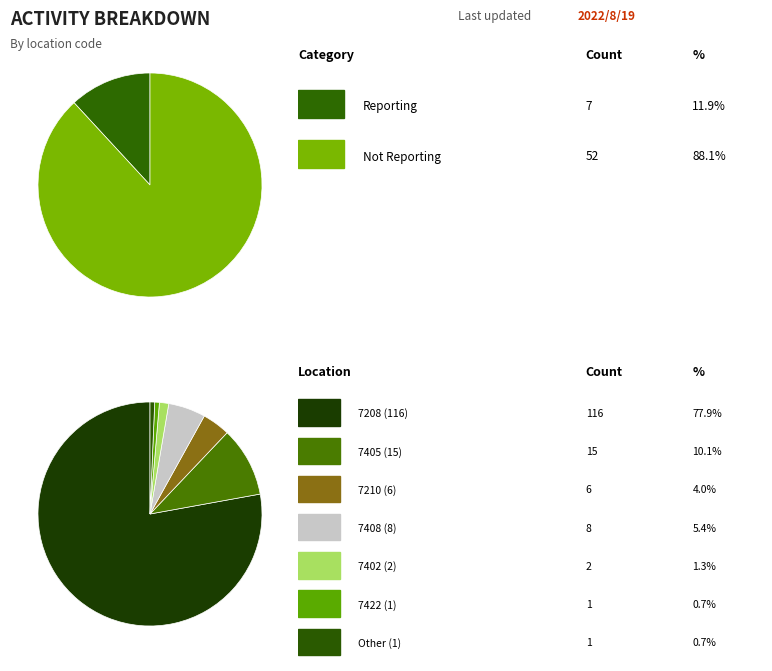

Is there a majority slice in this chart?

Yes